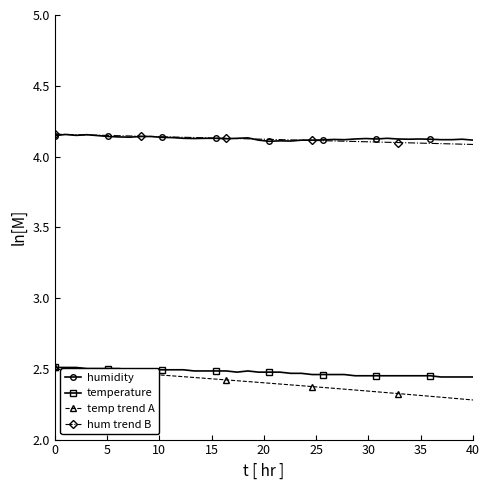

Count the hum trend B values in the range 4 to 5.

40